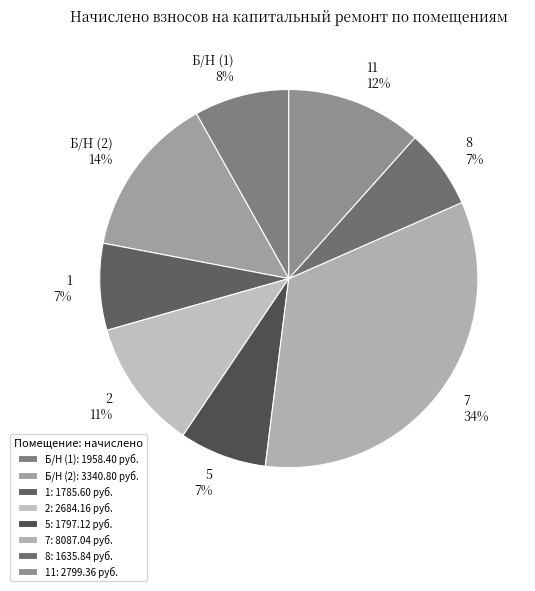

What is the largest slice in the pie chart?

7: 8087.04 руб.